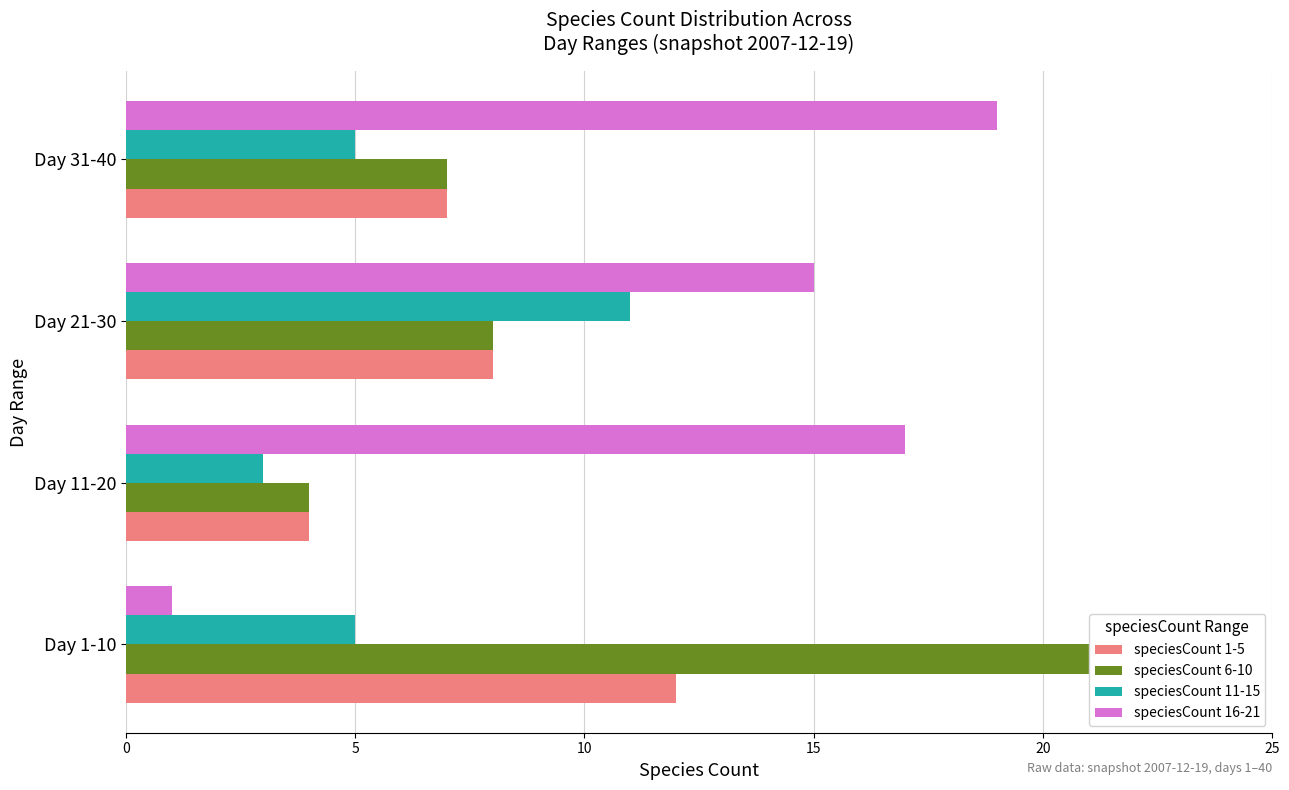

What is the spread (max minus min) of values at Day 31-40?

14